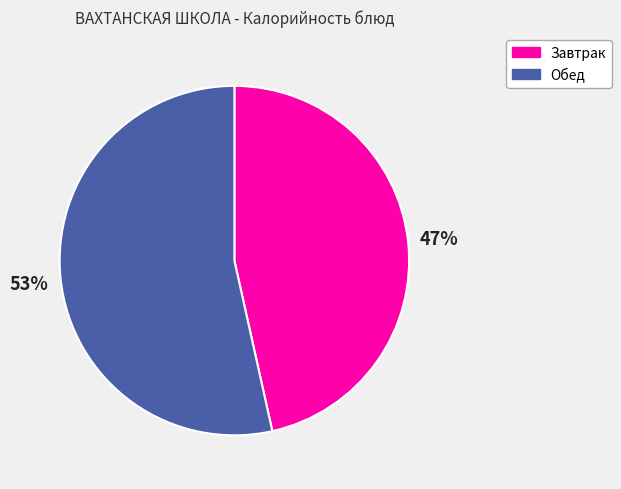

Does any single category account for the majority?

Yes